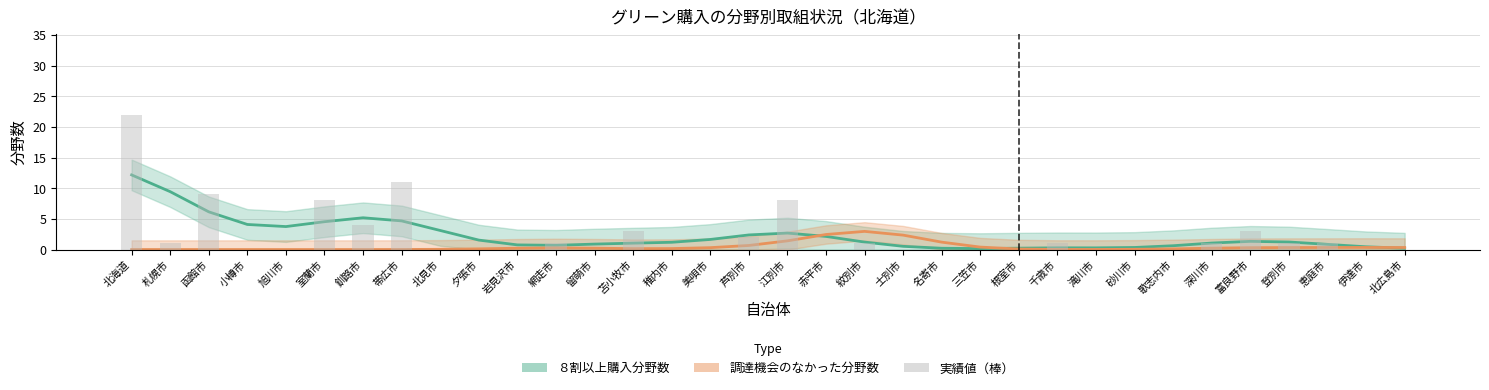

Does the chart contain any negative values?

No